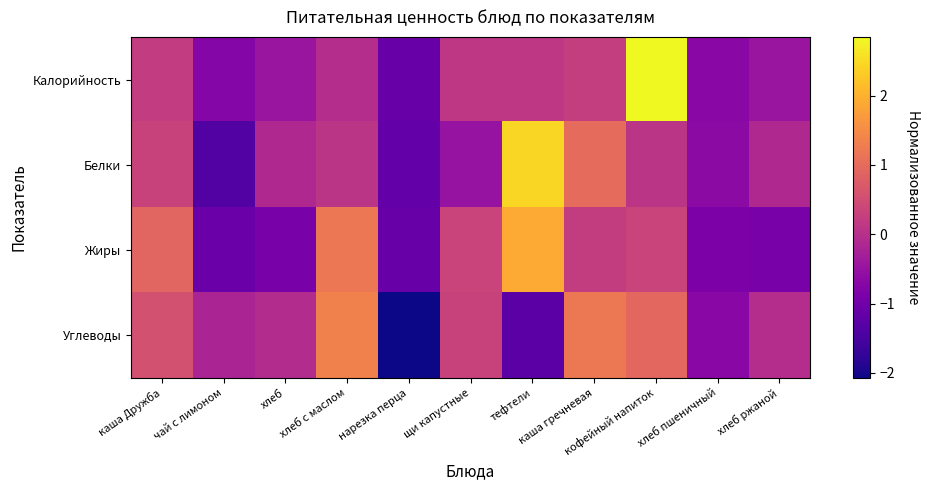

What is the spread (max minus min) of values at нарезка перца?

1.0